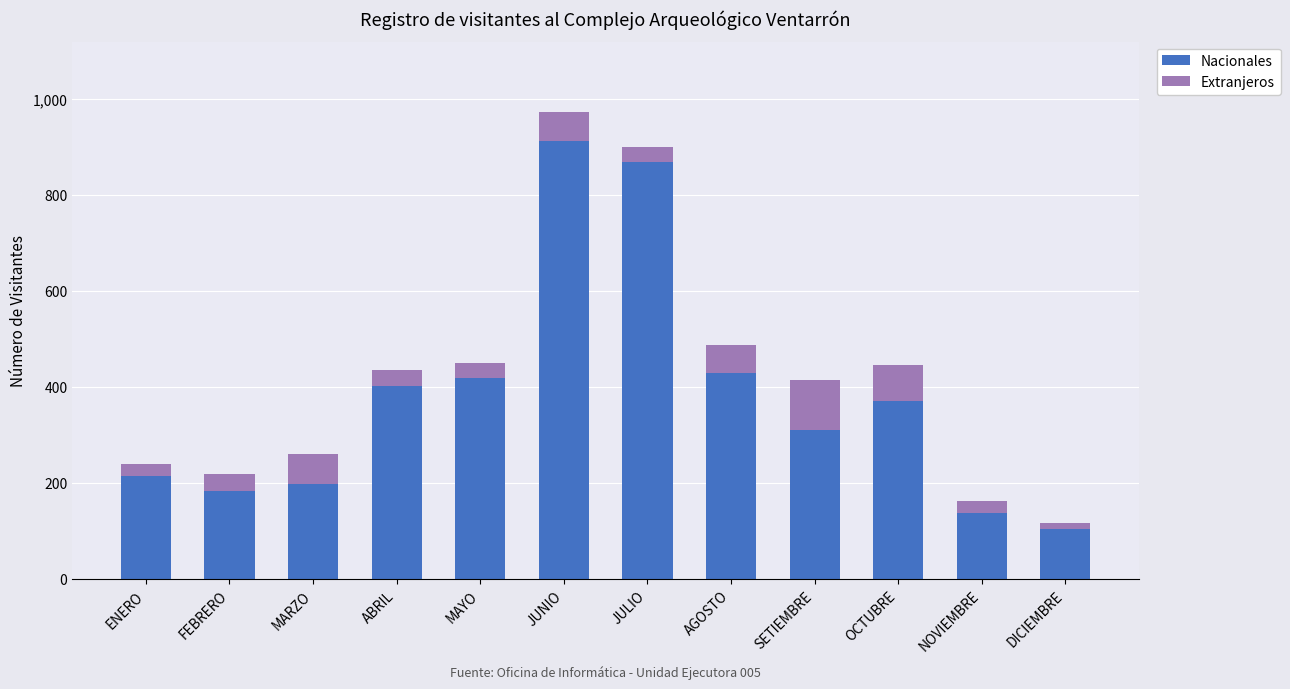

How many series are shown in this chart?

2